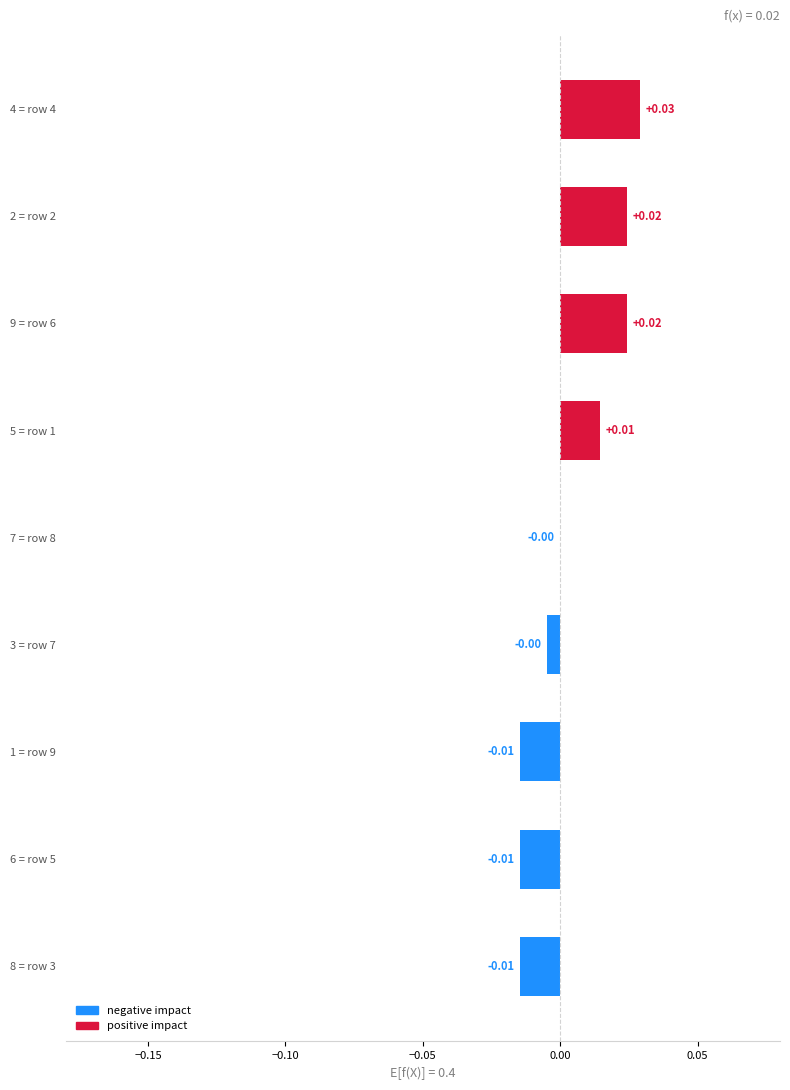

Which has a higher value, 2 = row 2 or 8 = row 3?

2 = row 2